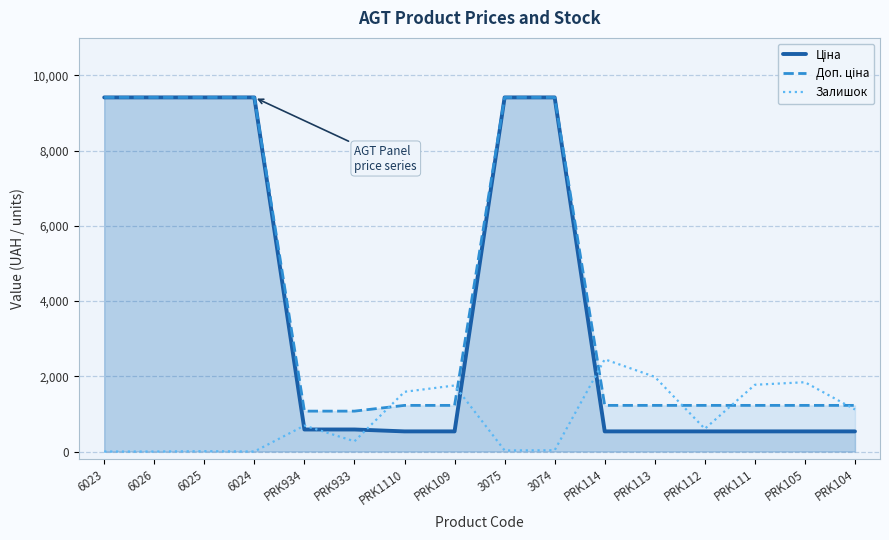

What is the average value of the Ціна series?

3872.3